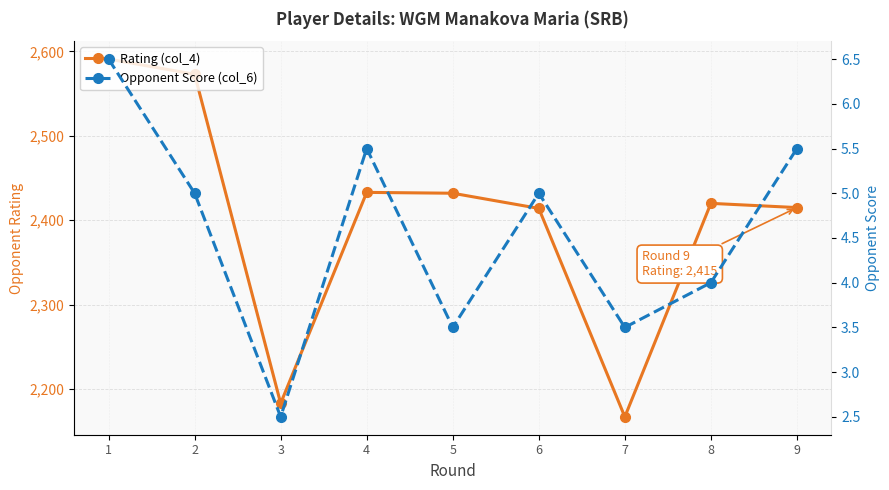

List the series in order of their peak value, lowest first.

Opponent Score (col_6), Rating (col_4)